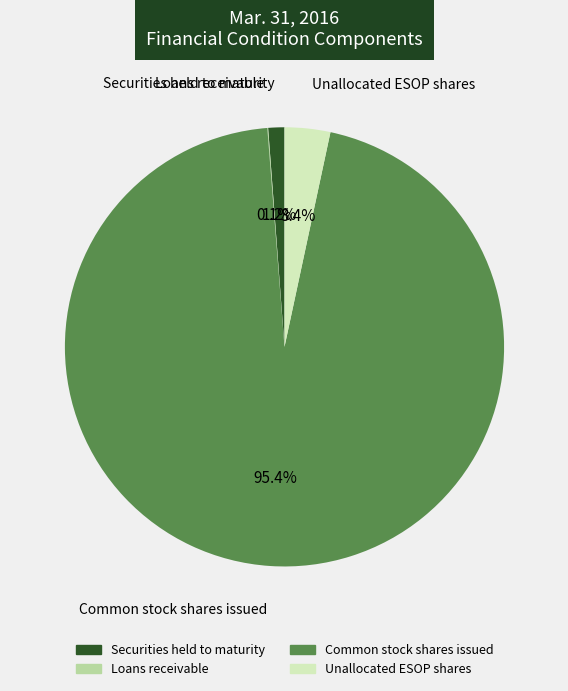

Which slice represents more than half of the pie?

Common stock shares issued